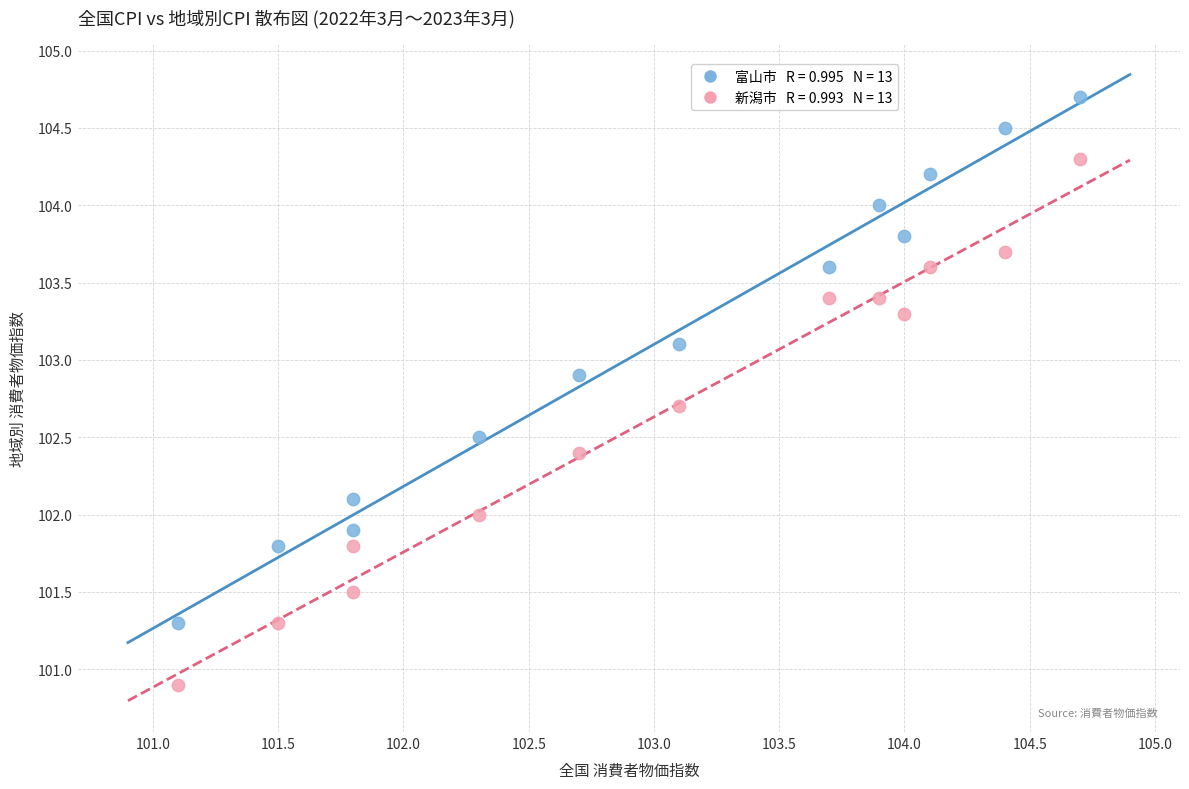

Across all data points, what is the range of Y values (max minus min)?

3.8